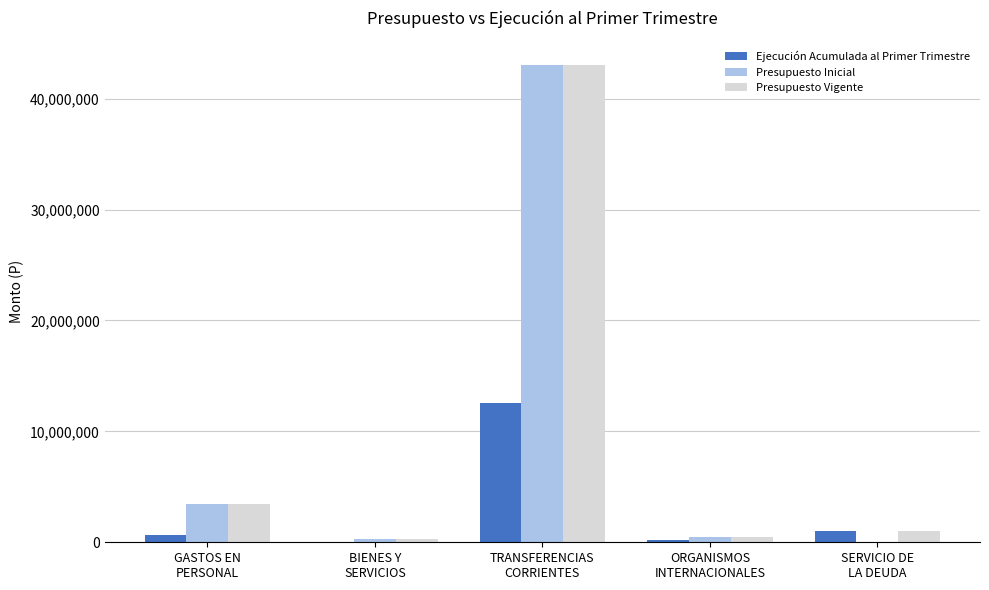

What is the maximum value shown in the chart?

43071385